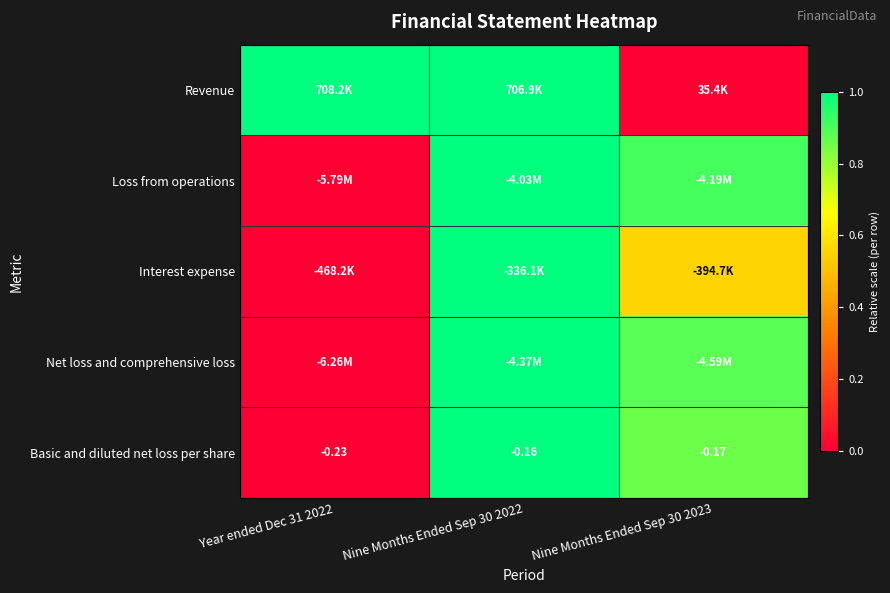

Where is Revenue nearest to the value 0?

Nine Months Ended Sep 30 2023